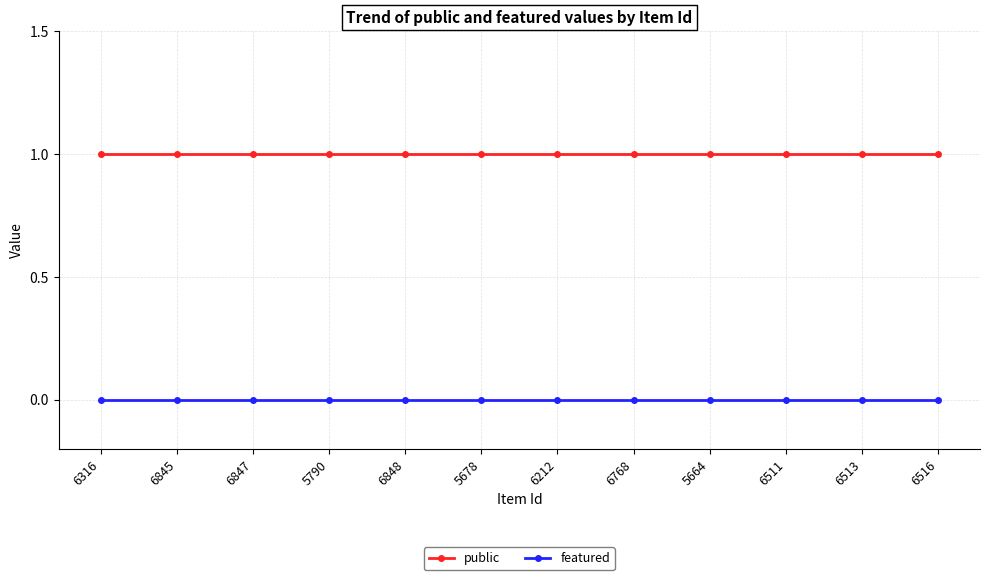

What is the label of the 5th point from the left?

6848